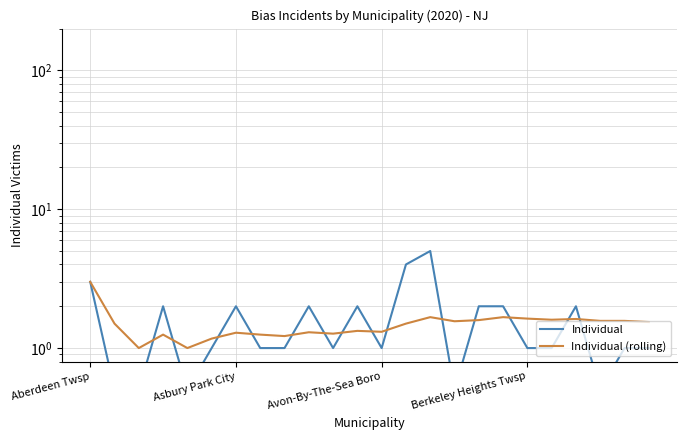

Where does the Individual series first go above 1?

Aberdeen Twsp